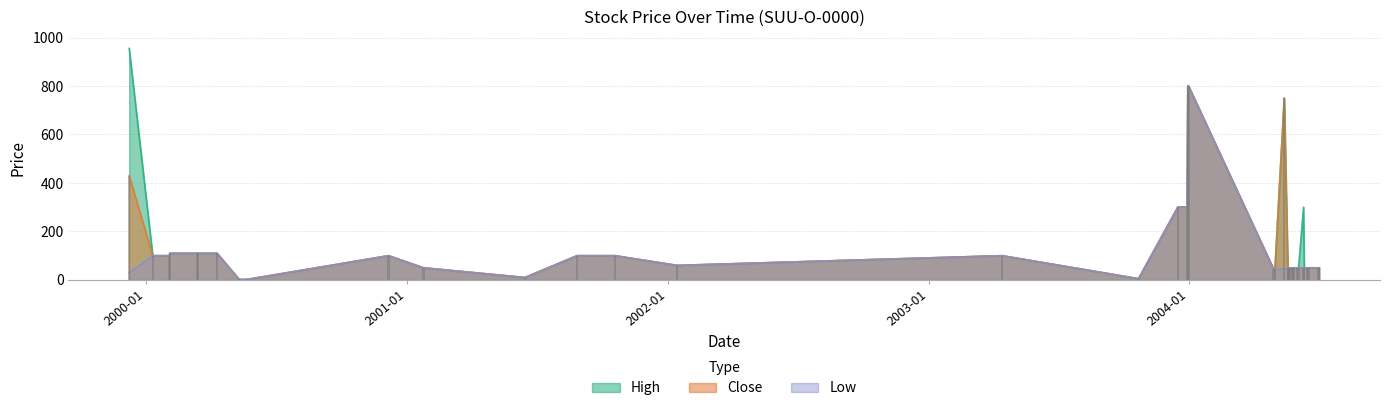

Reading left to right, transcribe all the data shown in this chart.

High: 1999-12-09=955	2000-01-11=100	2000-02-03=100	2000-02-04=110	2000-03-13=110	2000-03-14=110	2000-04-10=110	2000-05-11=2	2000-05-22=2	2000-12-06=100	2001-01-24=50	2001-06-15=10	2001-08-27=100	2001-10-19=100	2002-01-14=60	2003-04-14=100	2003-10-22=5	2003-12-16=300	2003-12-29=301	2003-12-30=800	2003-12-31=800	2004-04-28=45	2004-04-30=45	2004-05-13=750	2004-05-18=50	2004-05-19=50	2004-05-20=50	2004-05-21=50	2004-05-24=50	2004-05-25=50	2004-05-26=50	2004-05-31=50	2004-06-02=50	2004-06-09=300	2004-06-10=50	2004-06-14=50	2004-06-15=50	2004-06-17=50	2004-06-30=50	2004-07-01=50
Close: 1999-12-09=430	2000-01-11=100	2000-02-03=100	2000-02-04=110	2000-03-13=110	2000-03-14=110	2000-04-10=110	2000-05-11=2	2000-05-22=2	2000-12-06=100	2001-01-24=50	2001-06-15=10	2001-08-27=100	2001-10-19=100	2002-01-14=60	2003-04-14=100	2003-10-22=5	2003-12-16=300	2003-12-29=301	2003-12-30=800	2003-12-31=800	2004-04-28=45	2004-04-30=45	2004-05-13=750	2004-05-18=50	2004-05-19=50	2004-05-20=50	2004-05-21=50	2004-05-24=50	2004-05-25=50	2004-05-26=50	2004-05-31=50	2004-06-02=50	2004-06-09=50	2004-06-10=50	2004-06-14=50	2004-06-15=50	2004-06-17=50	2004-06-30=50	2004-07-01=50
Low: 1999-12-09=30	2000-01-11=100	2000-02-03=100	2000-02-04=110	2000-03-13=110	2000-03-14=110	2000-04-10=110	2000-05-11=2	2000-05-22=2	2000-12-06=100	2001-01-24=50	2001-06-15=10	2001-08-27=100	2001-10-19=100	2002-01-14=60	2003-04-14=100	2003-10-22=5	2003-12-16=300	2003-12-29=301	2003-12-30=800	2003-12-31=800	2004-04-28=45	2004-04-30=45	2004-05-13=45	2004-05-18=50	2004-05-19=50	2004-05-20=50	2004-05-21=50	2004-05-24=50	2004-05-25=50	2004-05-26=50	2004-05-31=50	2004-06-02=50	2004-06-09=50	2004-06-10=50	2004-06-14=50	2004-06-15=50	2004-06-17=50	2004-06-30=50	2004-07-01=50